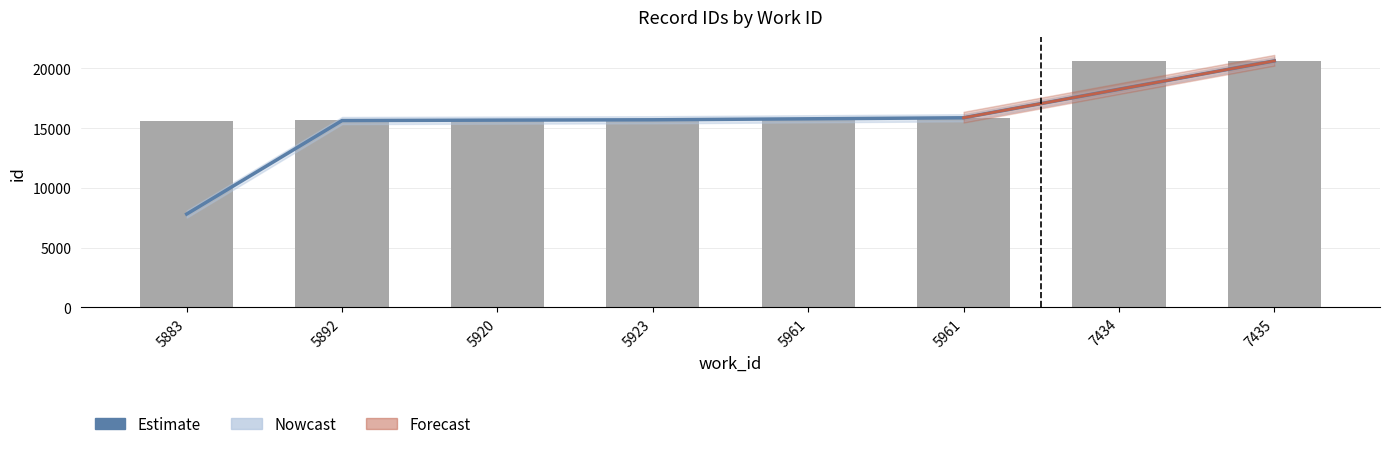

Rank the categories by value from lowest to highest.

5883, 5892, 5920, 5923, 5961, 5961, 7434, 7435